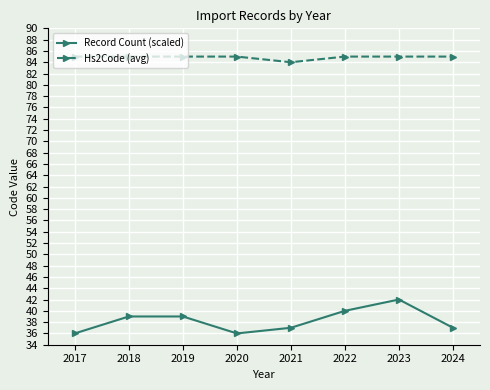

True or false: Record Count (scaled) has a value of 18 at 2023.

False